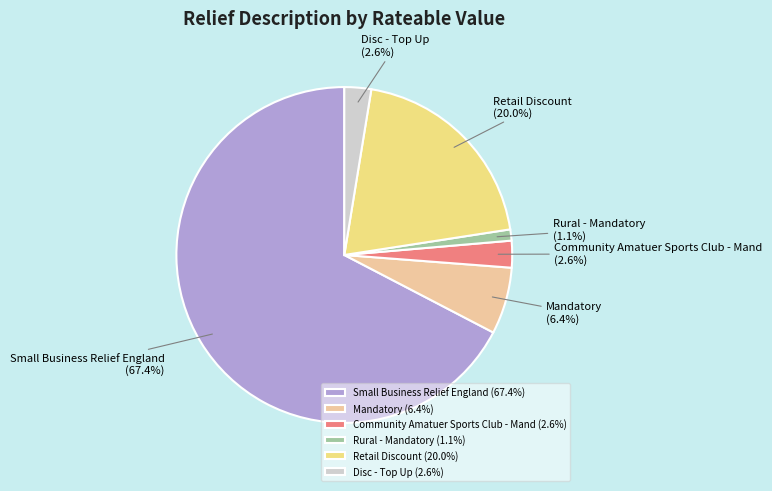

Do Rural - Mandatory and Mandatory together represent more than half of the pie?

No